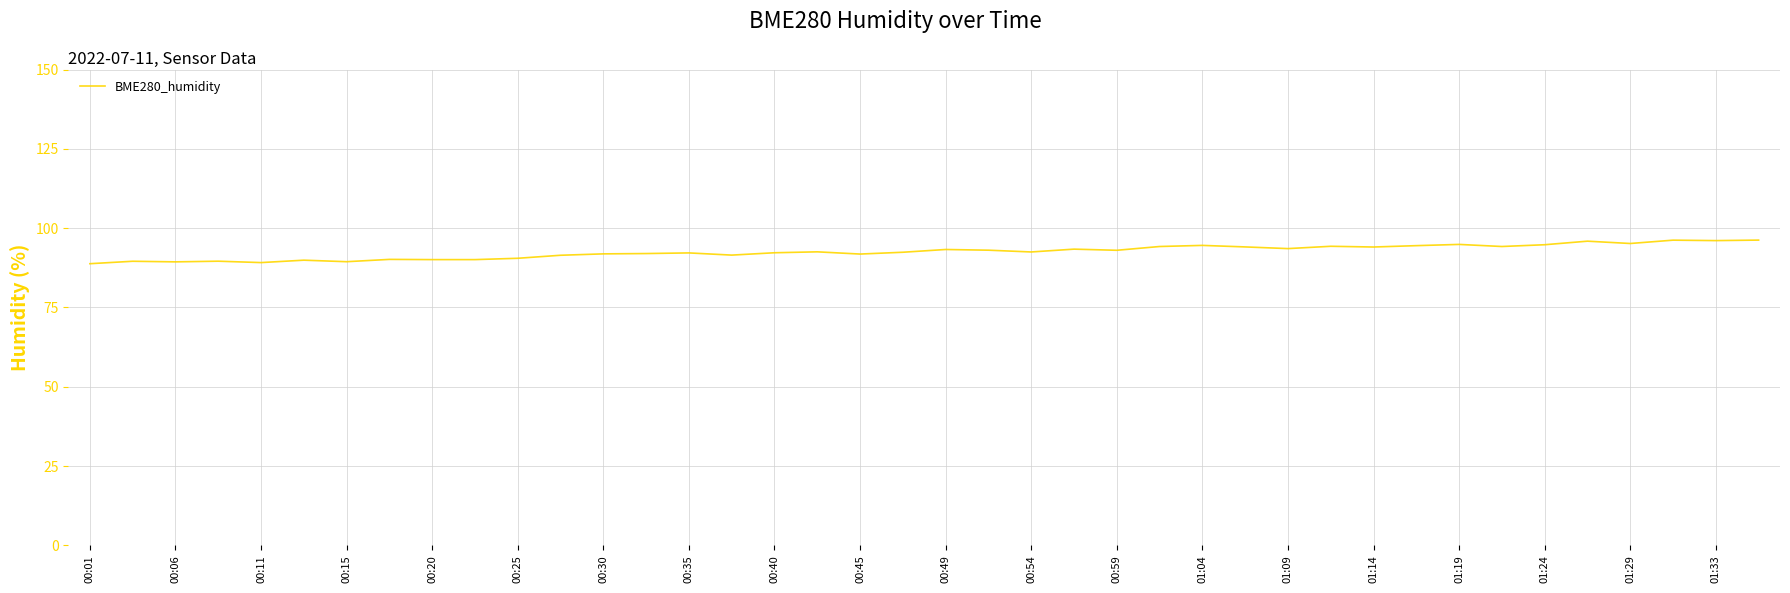

What is the maximum value shown in the chart?

96.2